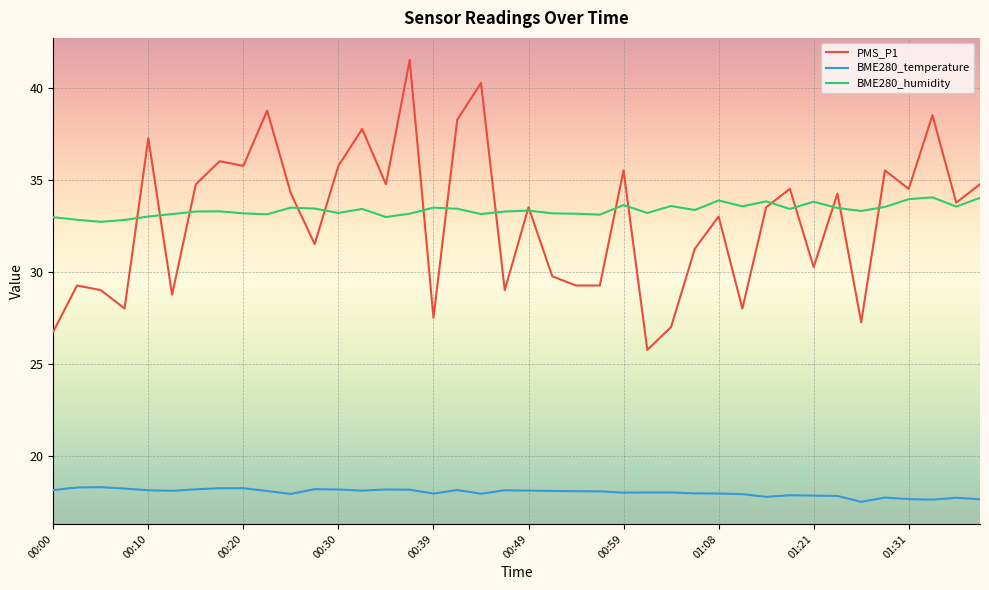

True or false: BME280_temperature and PMS_P1 intersect in this chart.

False